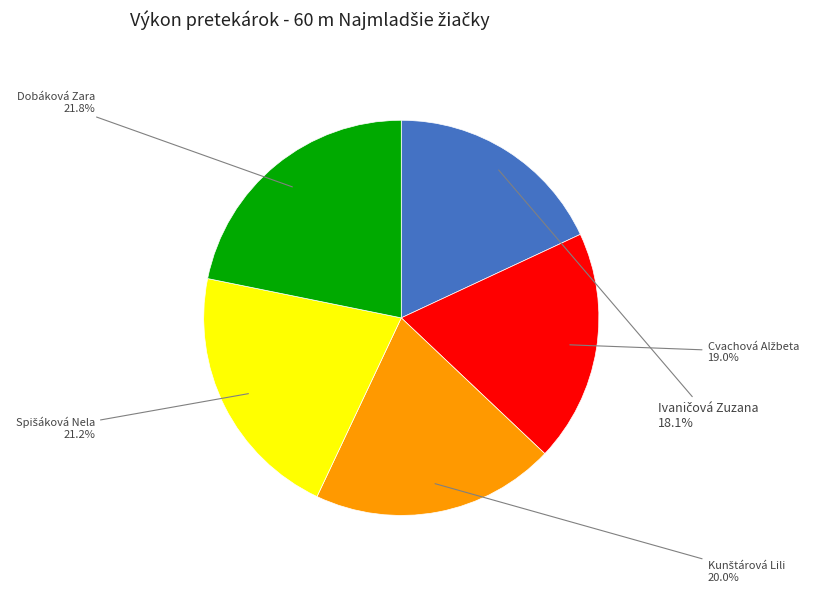

Does any single category account for the majority?

No